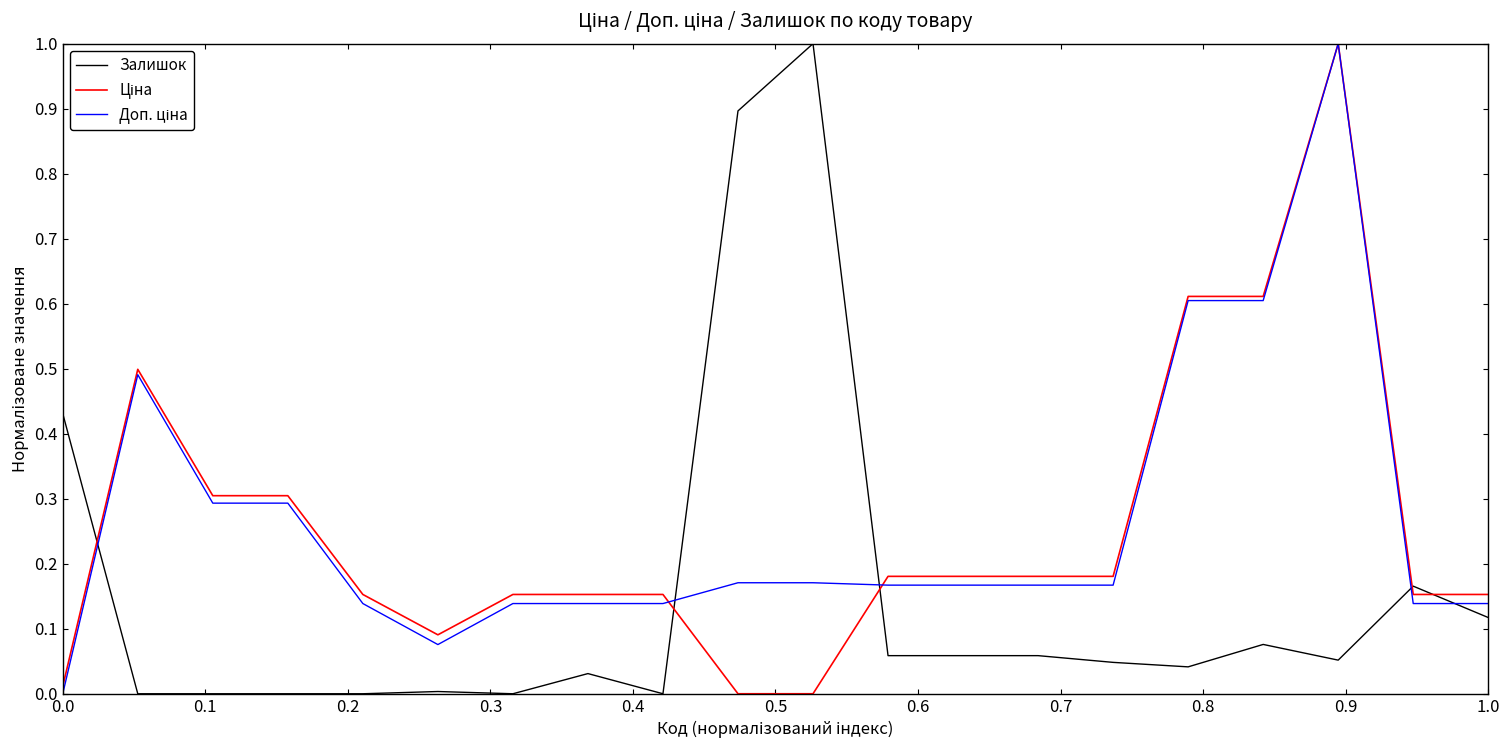

What is the maximum value for Залишок?

1.0